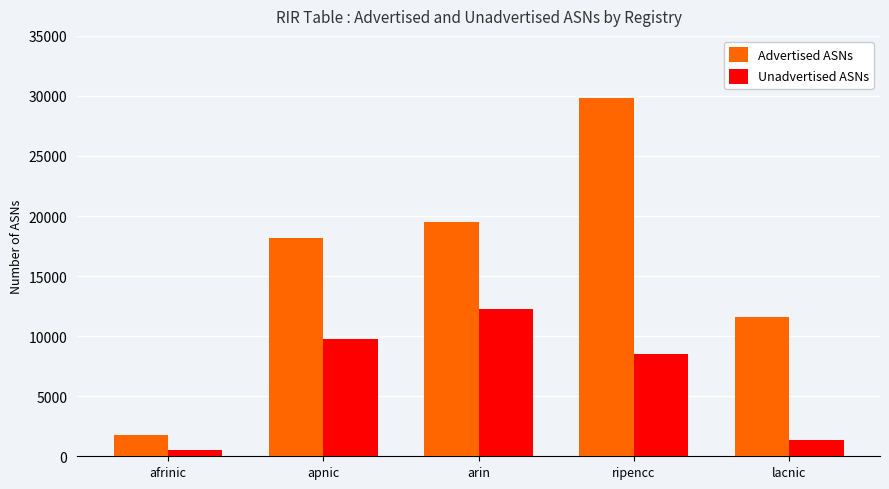

At which label does Unadvertised ASNs reach its peak?

arin